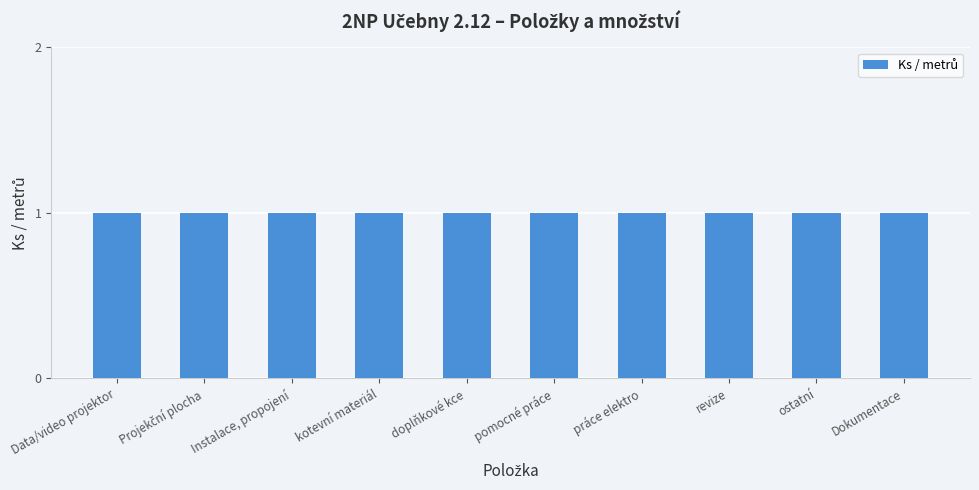

What is the average value of the Ks / metrů series?

1